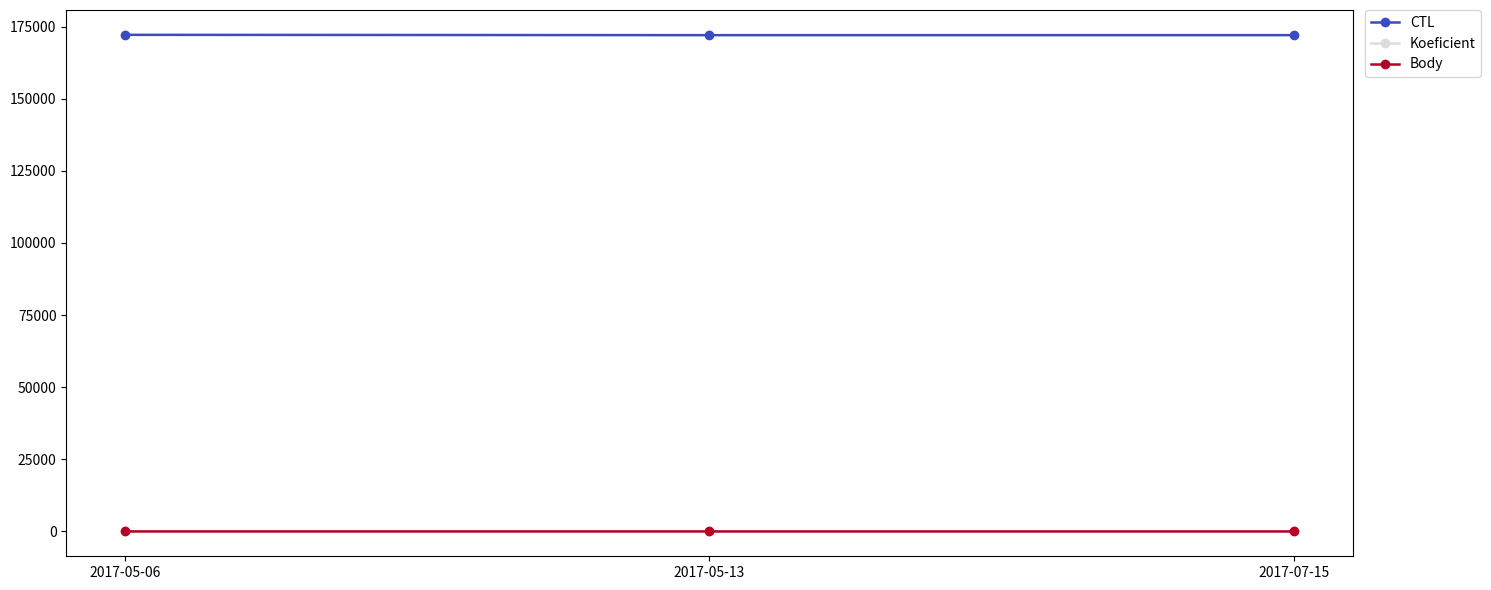

What is the label of the 2nd point from the left?

2017-05-13